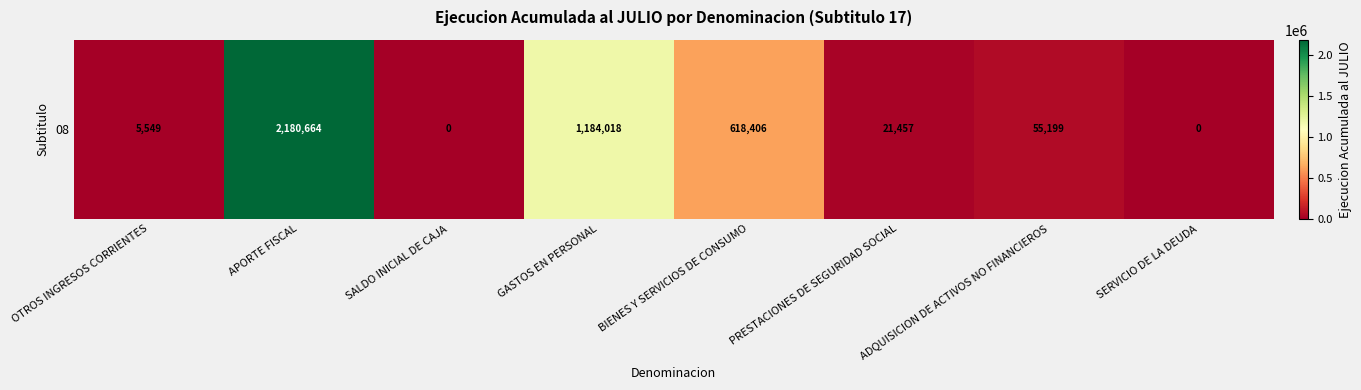

At which label is the value closest to 1090332?

GASTOS EN PERSONAL